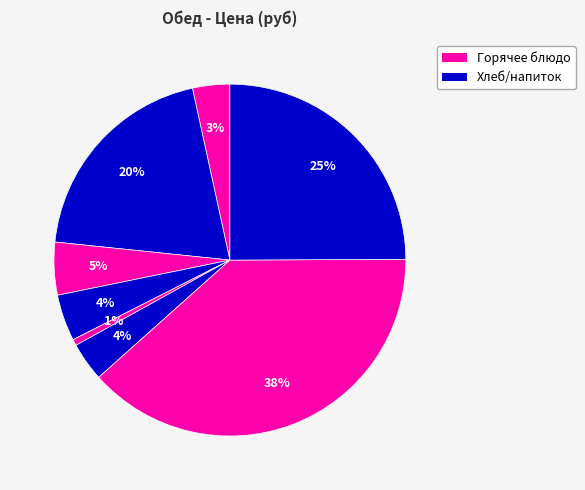

How many segments does this pie chart have?

8